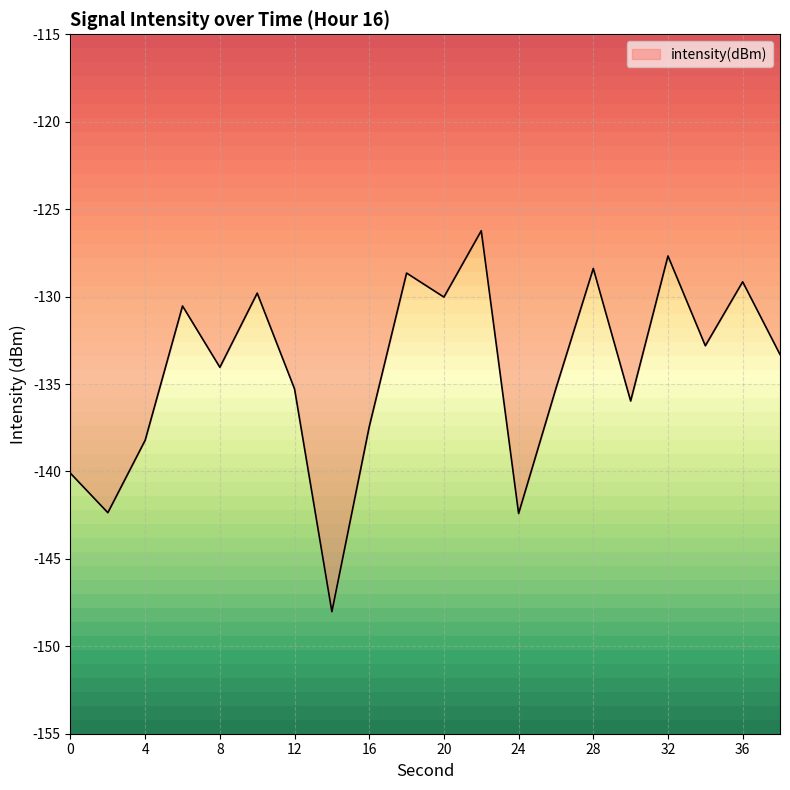

What is the difference between the second highest and second lowest values?

14.7